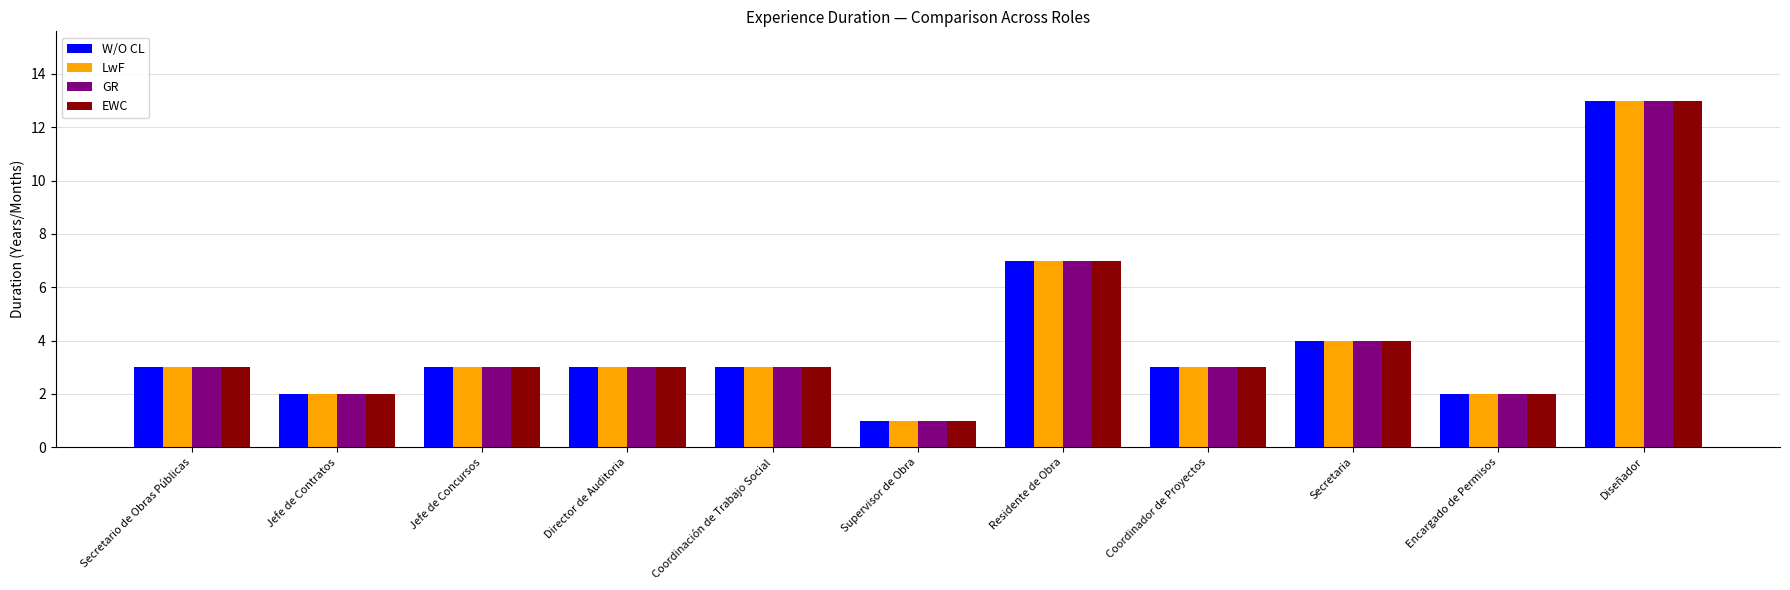

The LwF series shows 1 at Director de Auditoria. True or false?

False